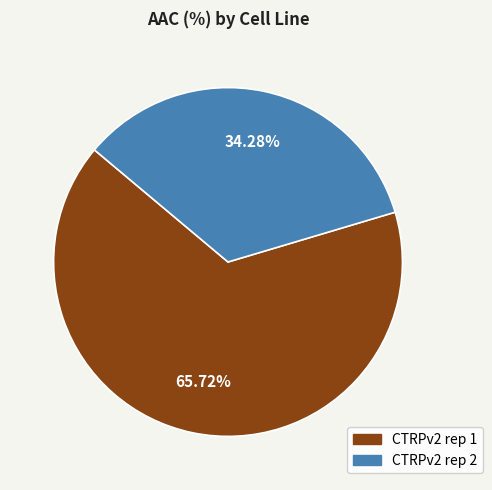

Does CTRPv2 rep 1 account for over 50% of the chart?

Yes